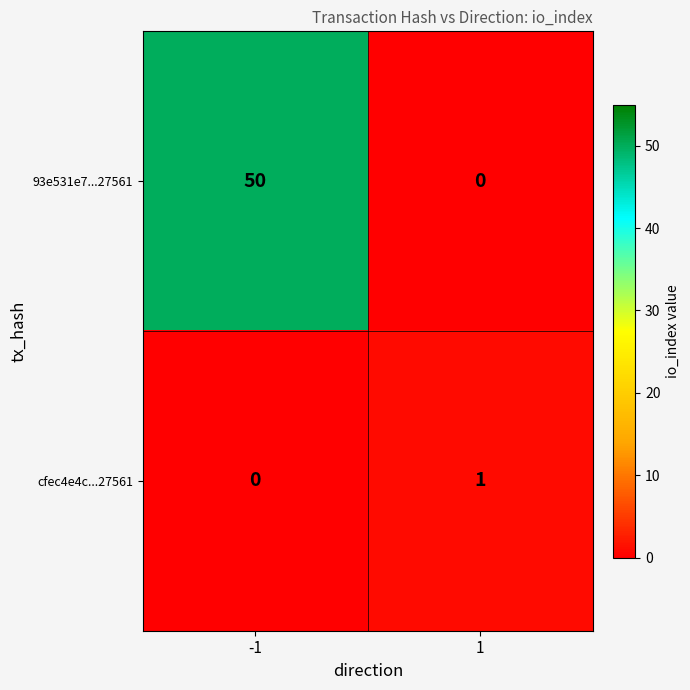

Reading left to right, what are all the values shown in this chart?

93e531e7...27561: -1=50	1=0
cfec4e4c...27561: -1=0	1=1